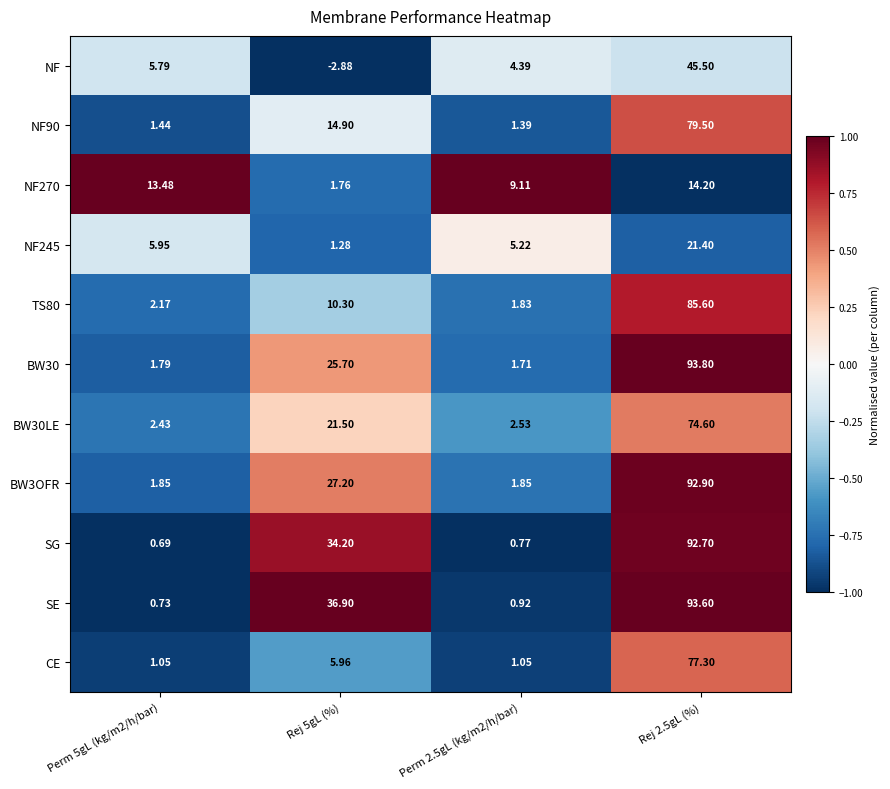

How many data points in SG are above 34?

2